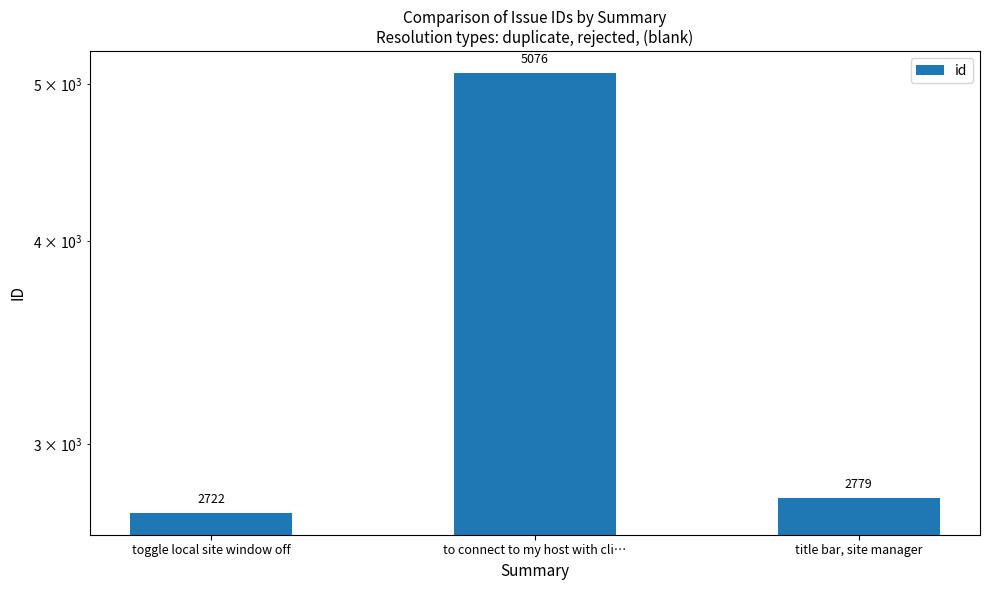

The value at title bar, site manager is 2779. True or false?

True